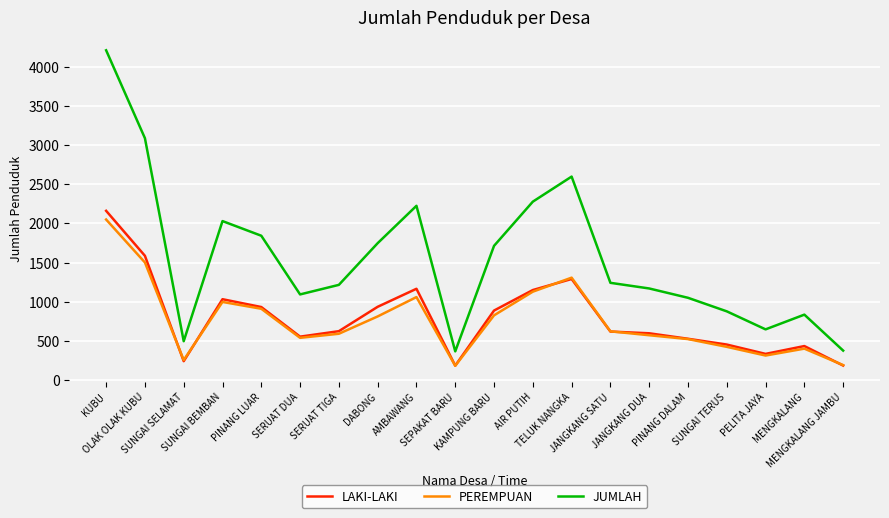

Does the chart have visible grid lines?

Yes